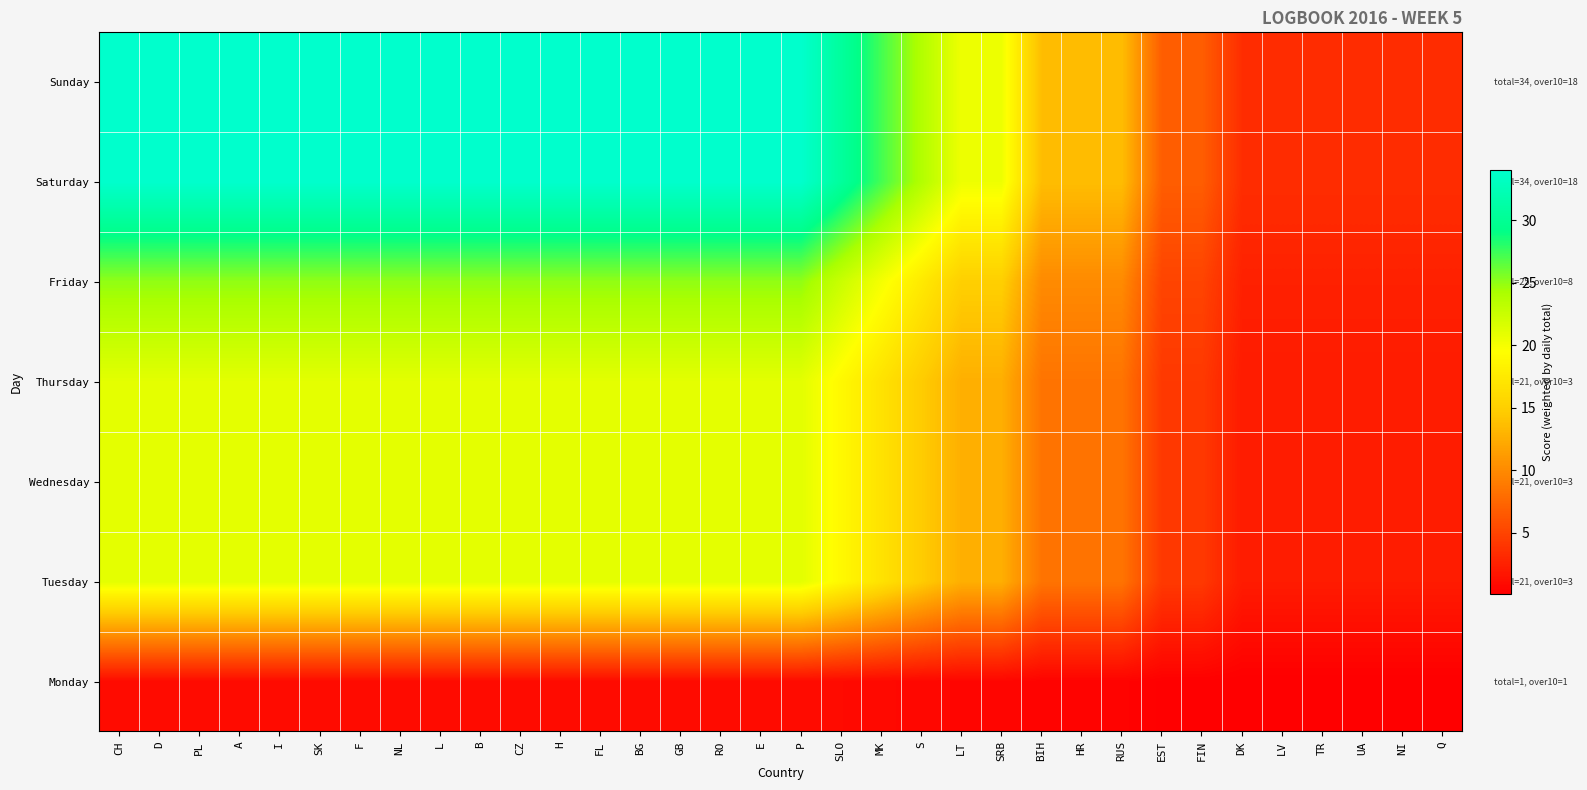

What is the minimum value shown in the chart?

0.1